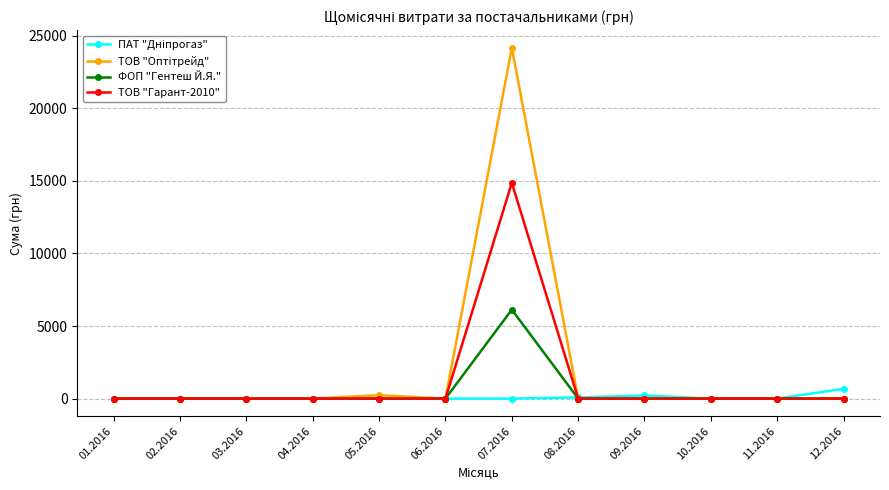

What is the greatest value displayed?

24169.0